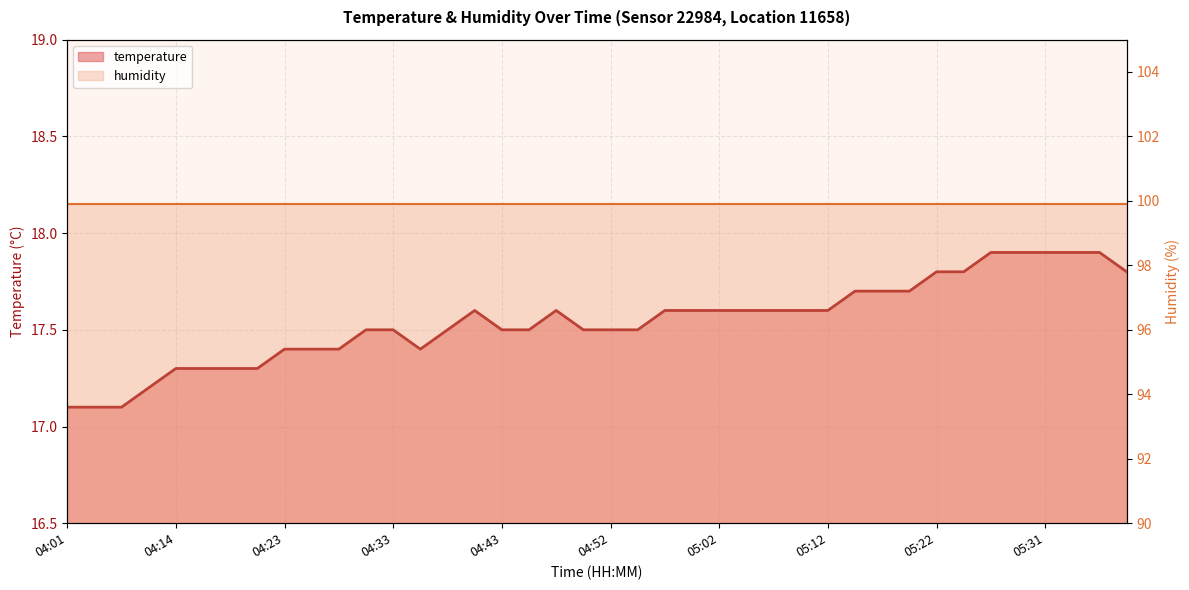

How many categories are shown in the chart?

40